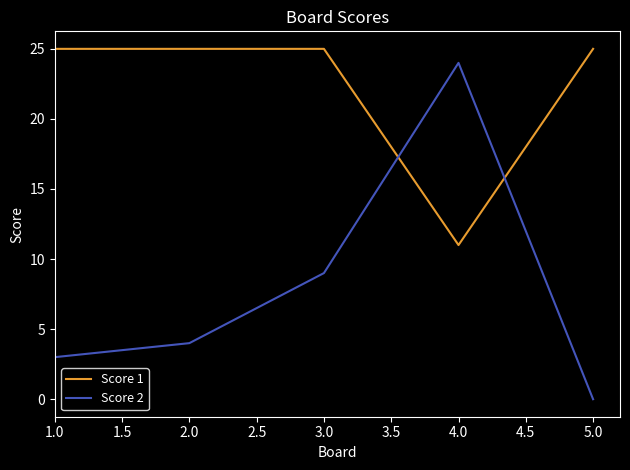

How many lines are shown in the chart?

2